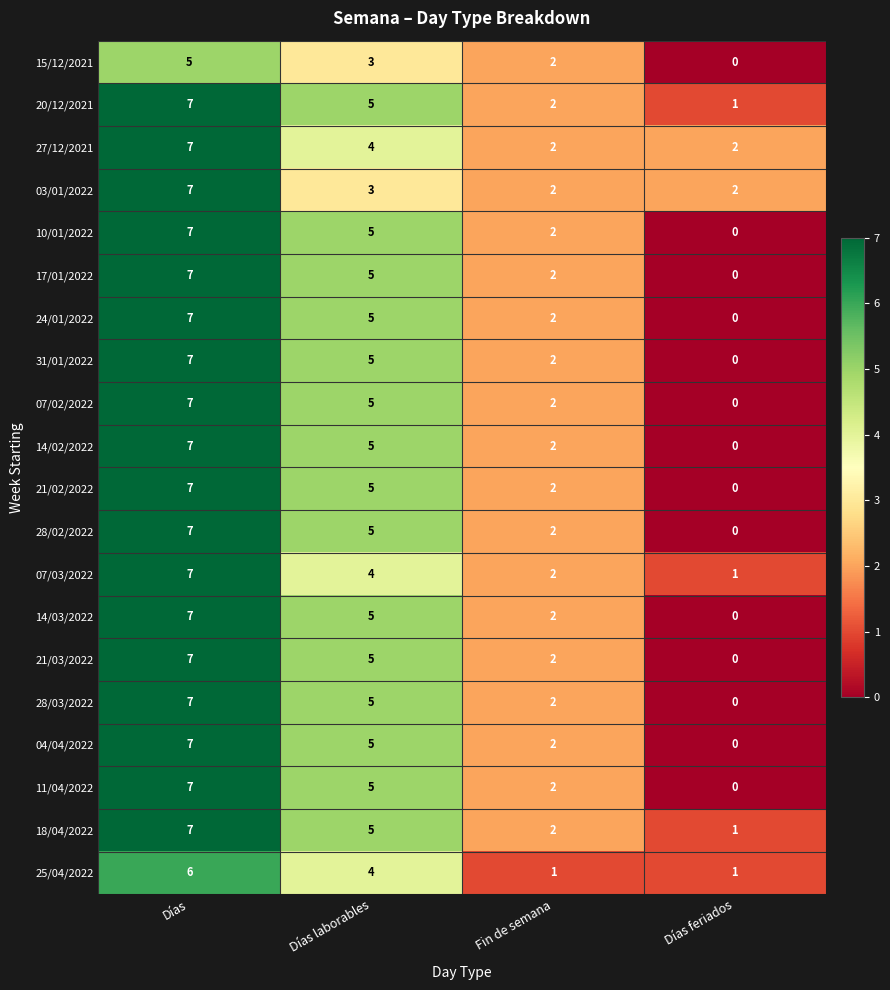

True or false: 14/03/2022 has a value of 7 at Días.

True